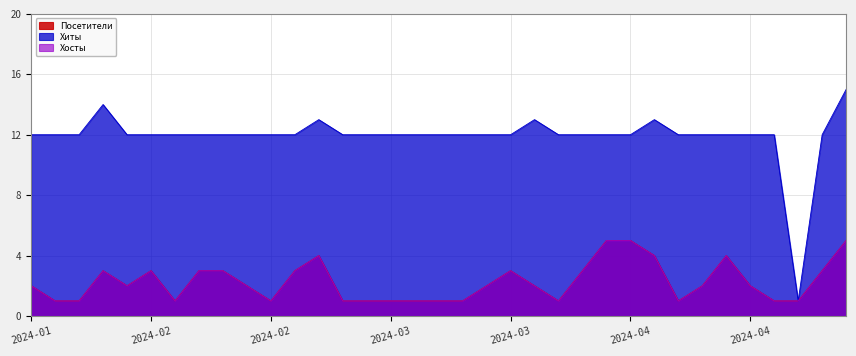

Count the Посетители values in the range 1 to 3.

29